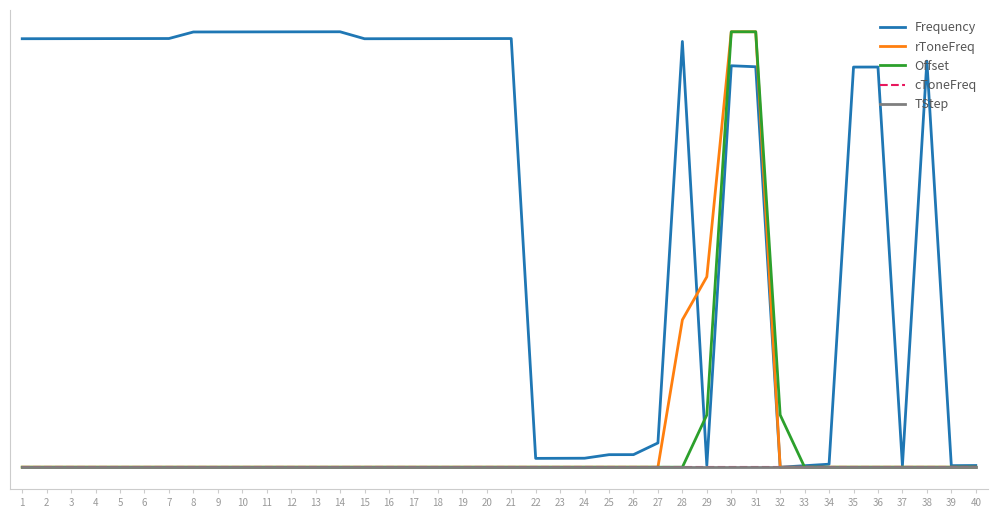

True or false: Offset has more than 0 interior local peaks.

False